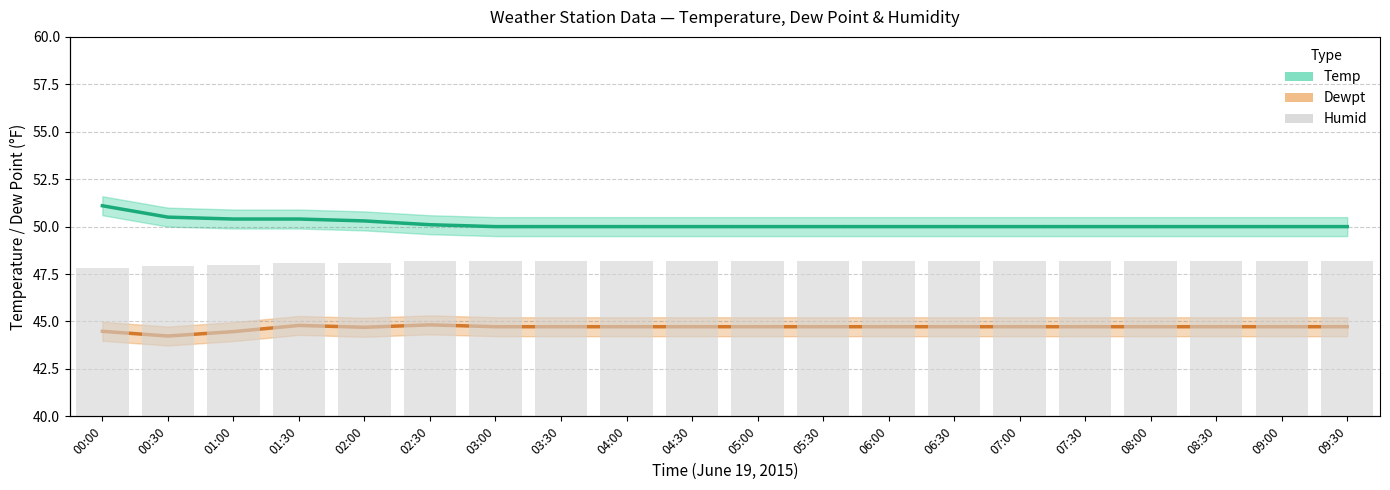

Reading left to right, transcribe all the data shown in this chart.

Temp: 51.1	50.5	50.4	50.4	50.3	50.1	50.0	50.0	50.0	50.0	50.0	50.0	50.0	50.0	50.0	50.0	50.0	50.0	50.0	50.0
Dewpt: 44.5	44.2	44.5	44.8	44.7	44.8	44.7	44.7	44.7	44.7	44.7	44.7	44.7	44.7	44.7	44.7	44.7	44.7	44.7	44.7
Humid: 78.0	79.0	80.0	81.0	81.0	82.0	82.0	82.0	82.0	82.0	82.0	82.0	82.0	82.0	82.0	82.0	82.0	82.0	82.0	82.0